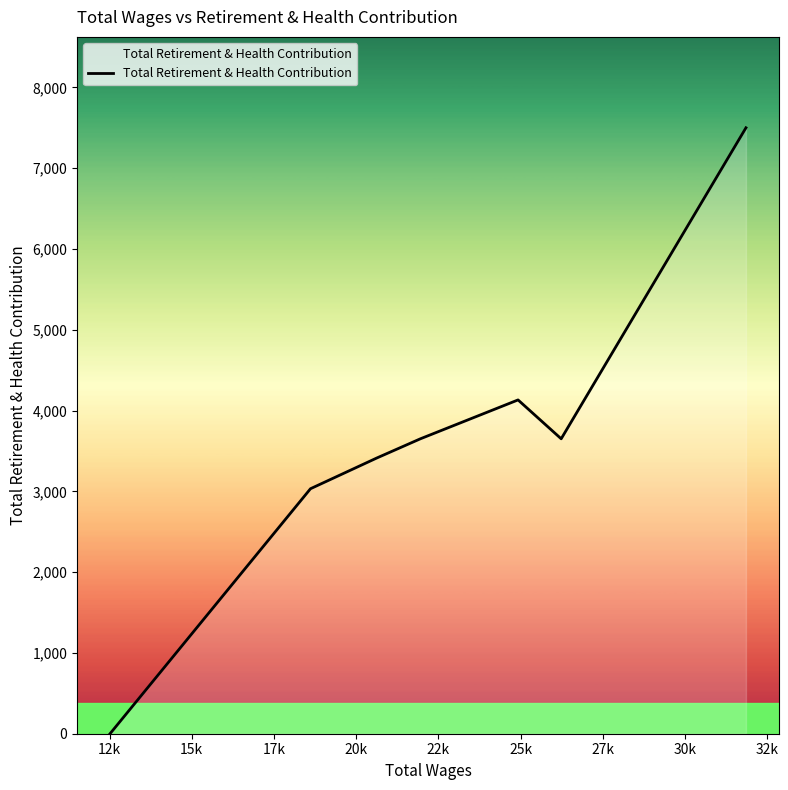

Count the number of categories in the chart.

7